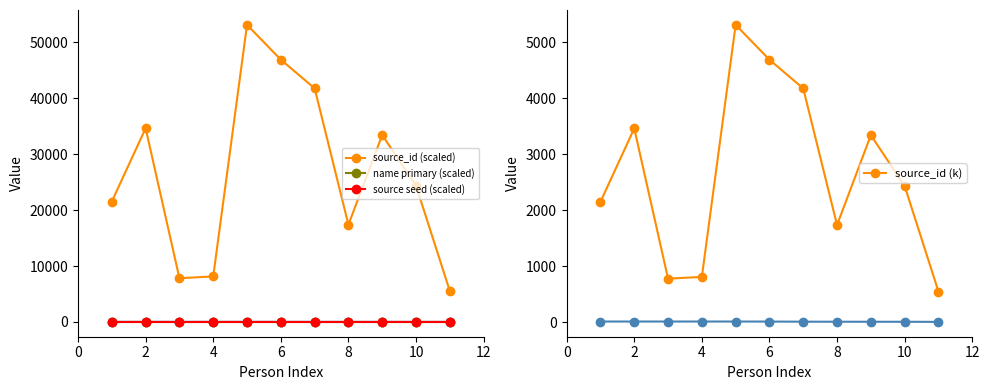

What is the sum of the name primary (scaled) values at 4 and 10?

30.0